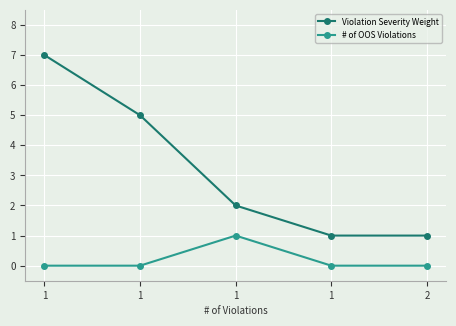

How many lines are shown in the chart?

2